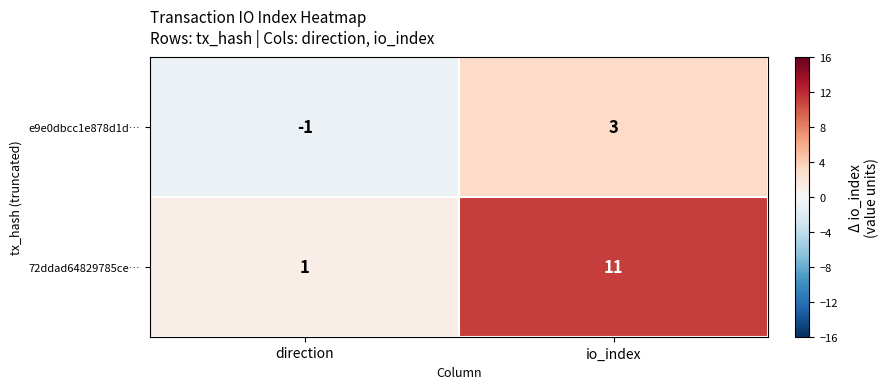

Reading left to right, extract all data points from this chart.

e9e0dbcc1e878d1d…: -1	3
72ddad64829785ce…: 1	11